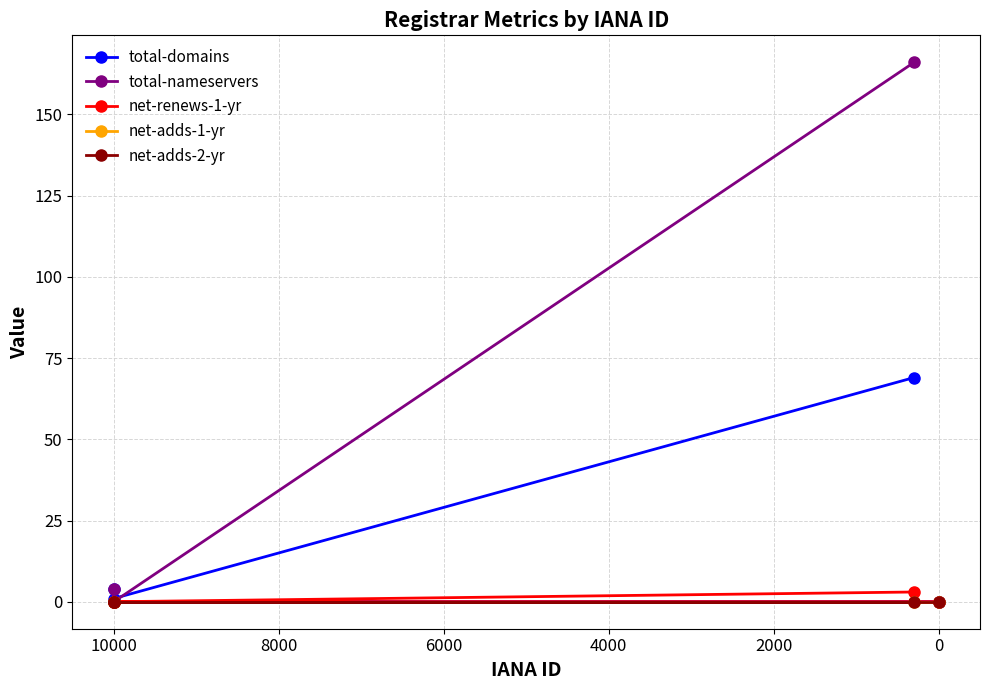

Which series has the largest range (max minus min)?

total-nameservers